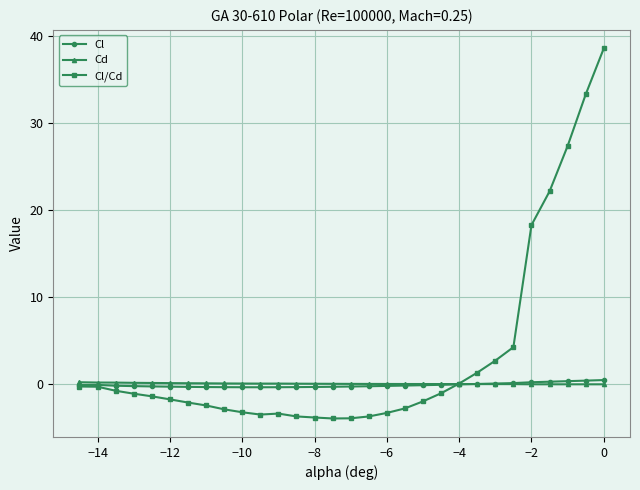

Does the chart display data point markers on the line(s)?

Yes